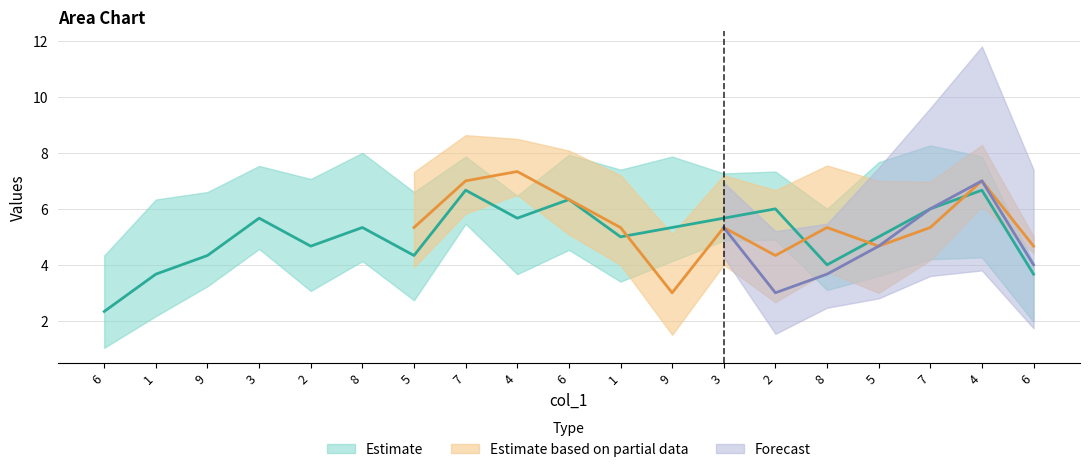

True or false: col_8 and col_4 cross at least once.

True